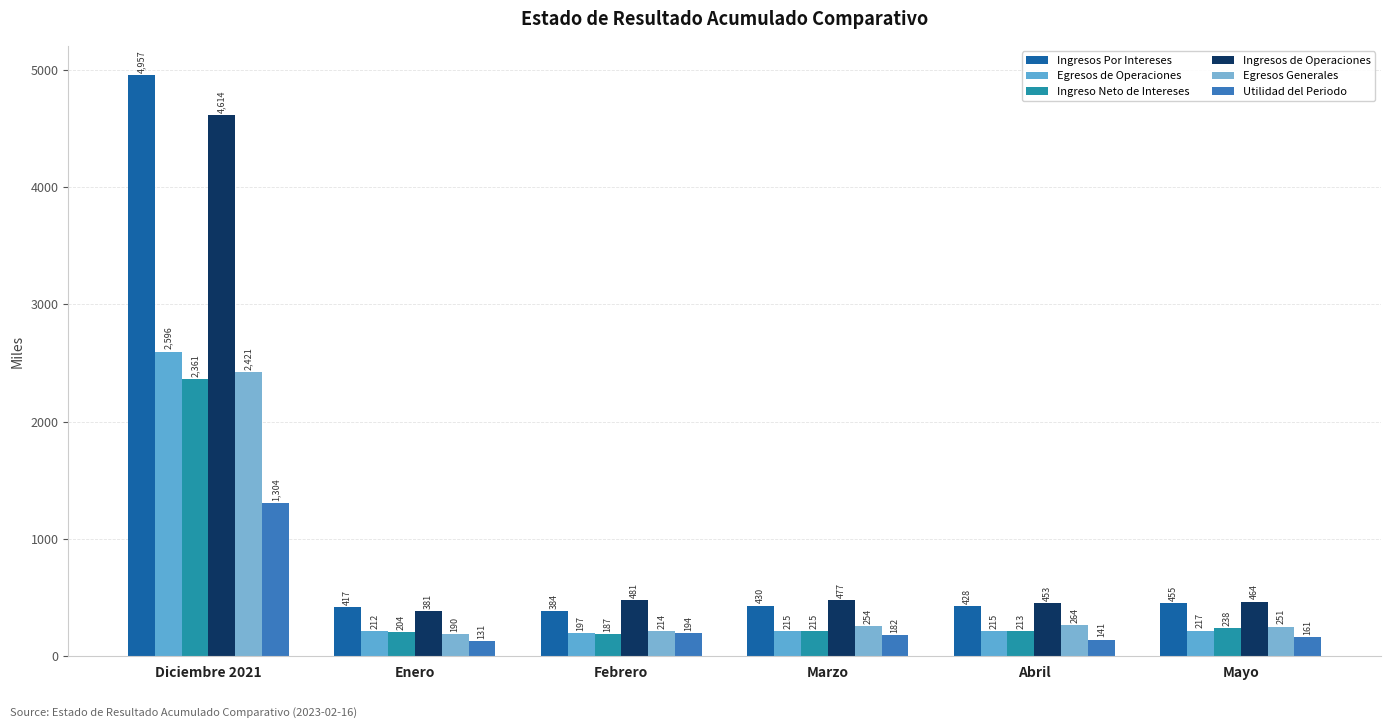

What is the total value across all series at Mayo?

1787.0